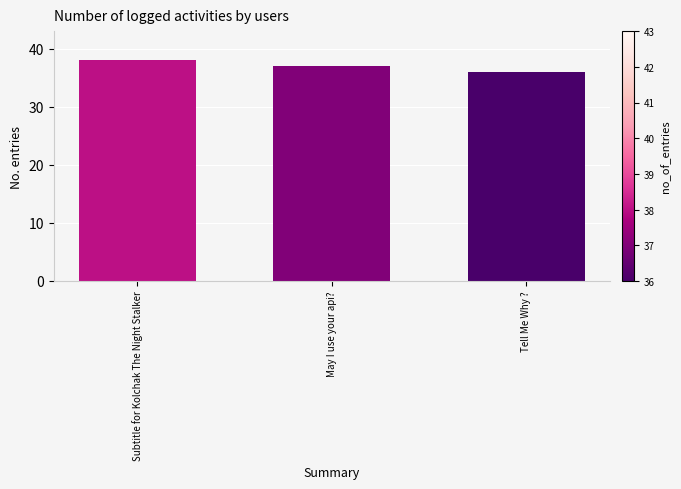

What is the sum of the values at Subtitle for Kolchak The Night Stalker and May I use your api??

75